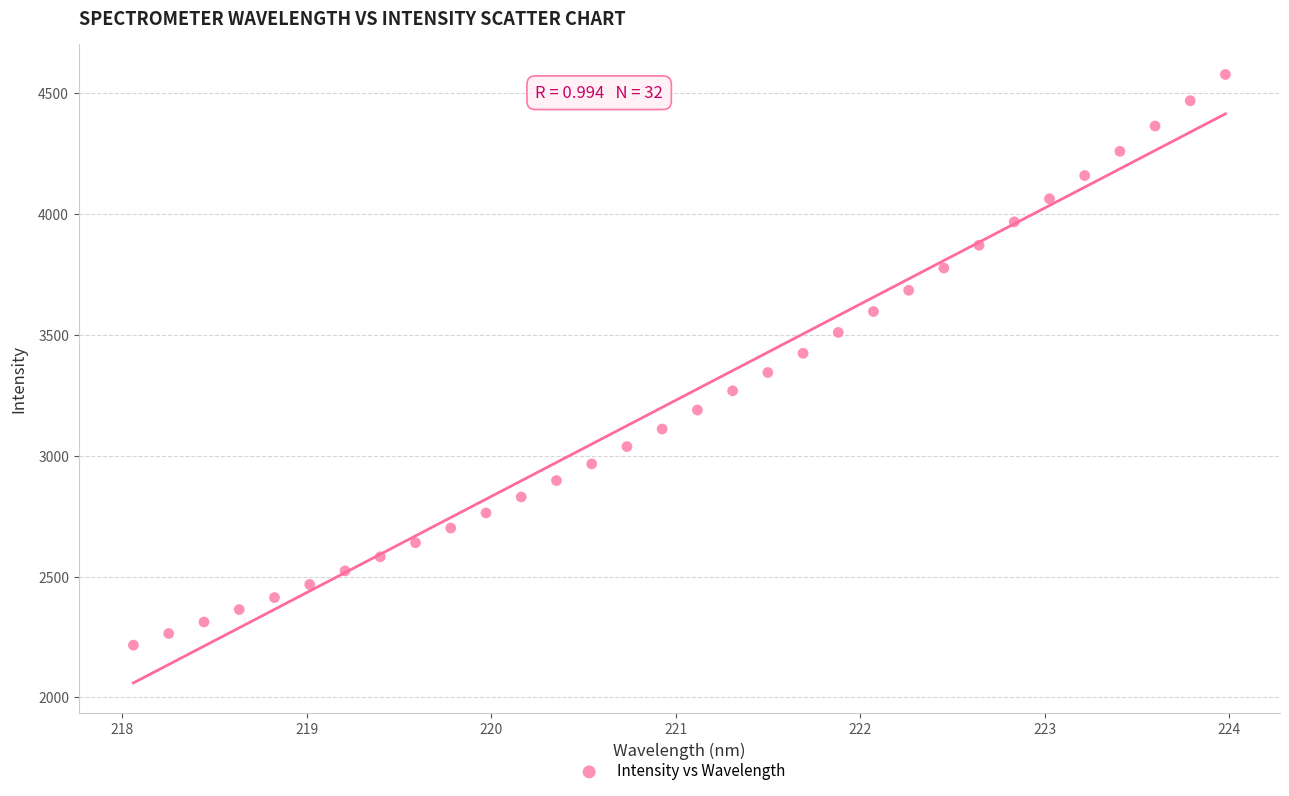

What is the range of X values (max minus min)?

5.9